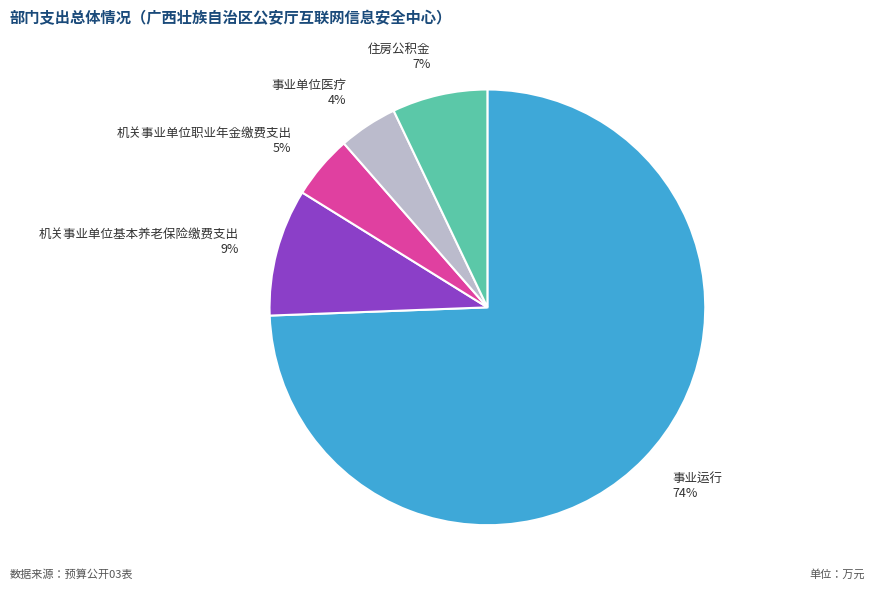

Between 事业运行 and 事业单位医疗, which is larger?

事业运行